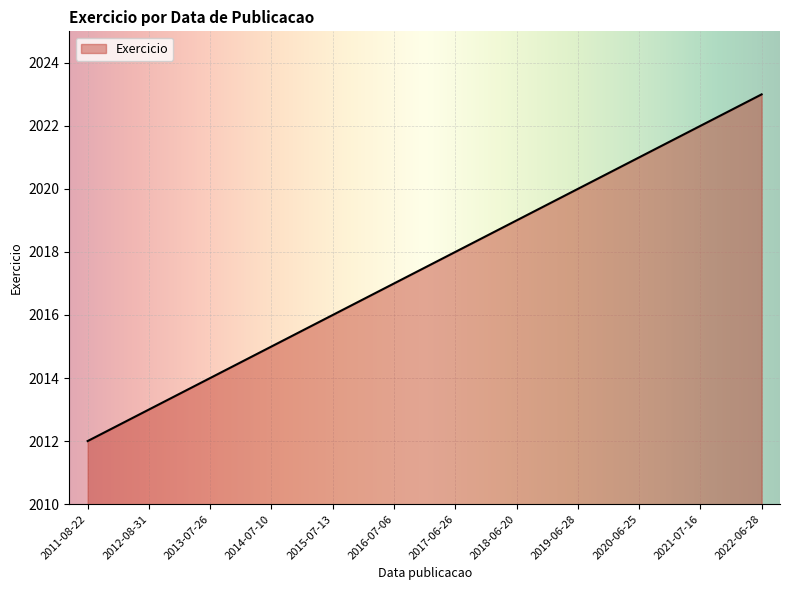

Approximately how many times larger is the value at 2019-06-28 compared to 2013-07-26?

1.0